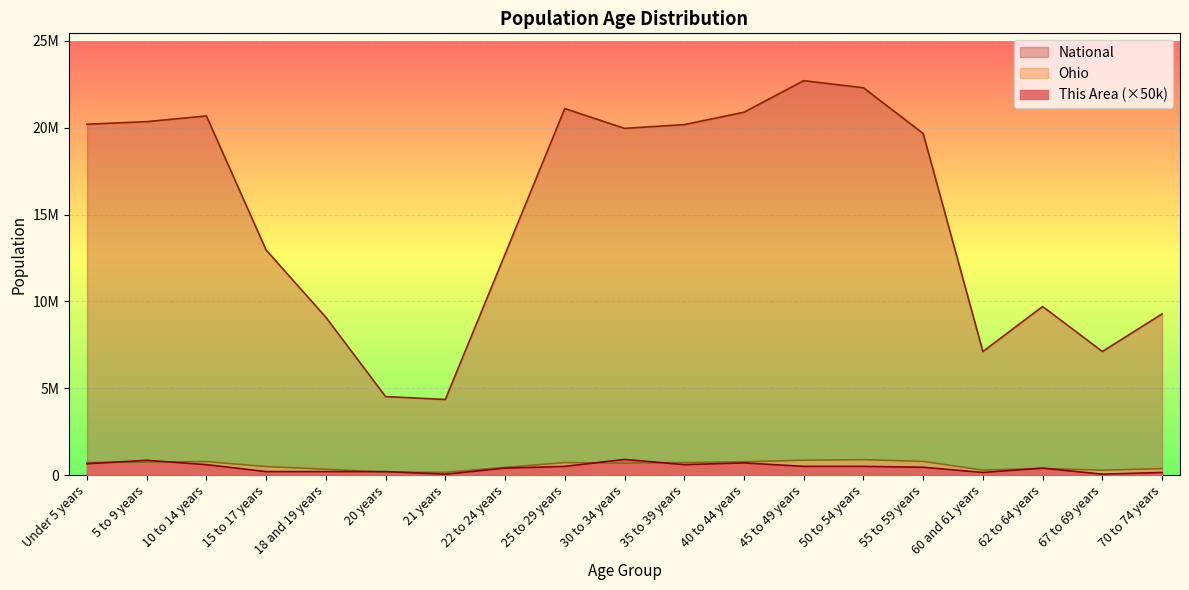

Between 25 to 29 years and 62 to 64 years, which series saw the biggest shift?

National